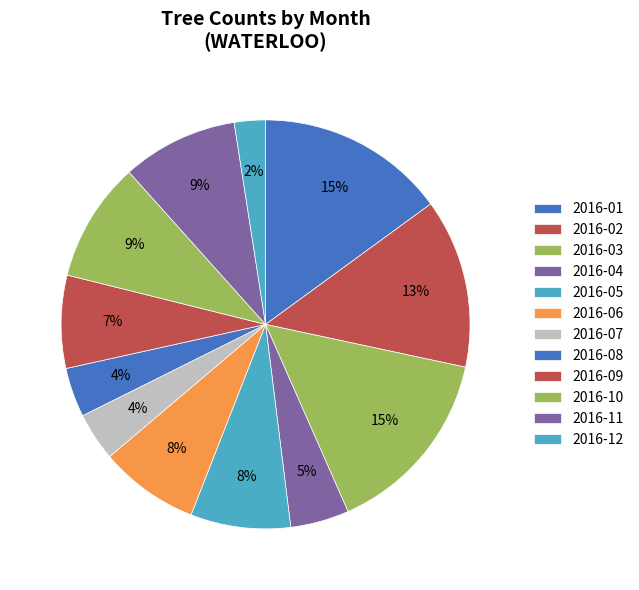

Which category has the smallest portion of the pie?

2016-12